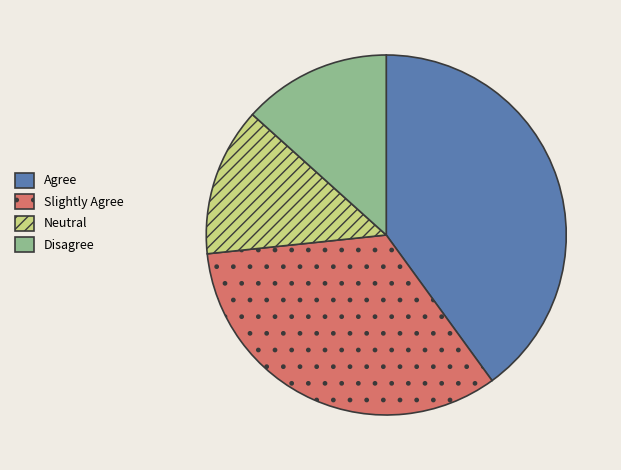

How many segments does this pie chart have?

4